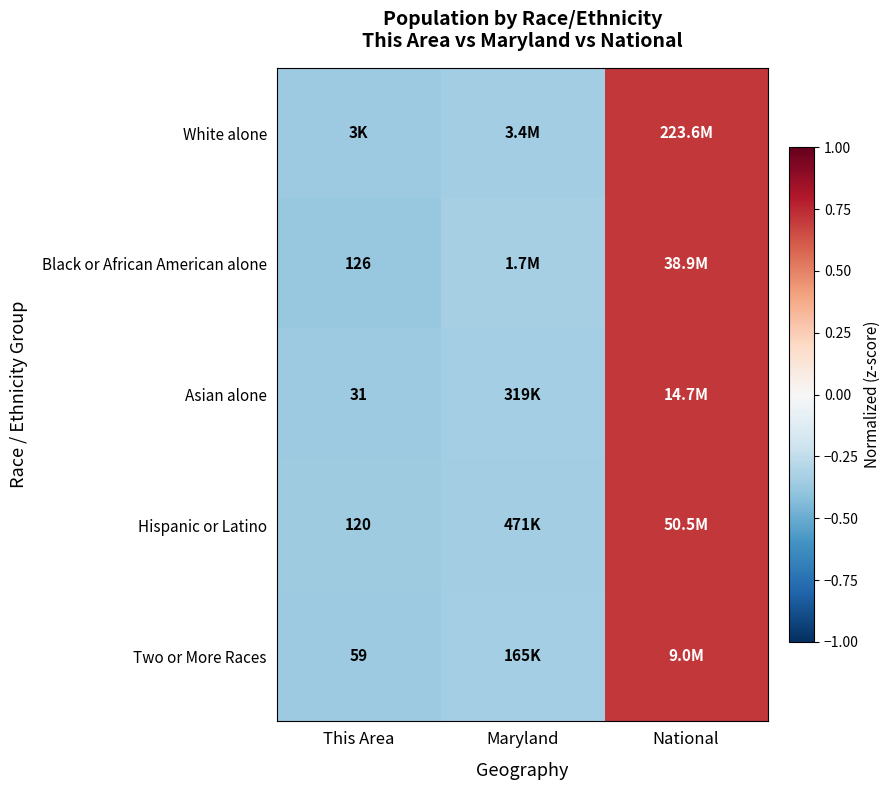

Between National and This Area, which is larger?

National